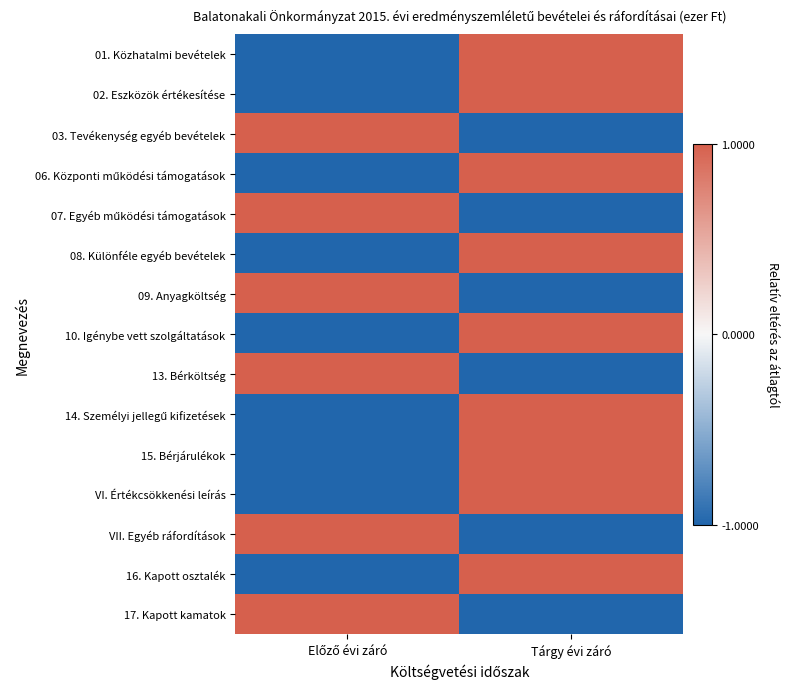

What is the smallest value displayed?

-1